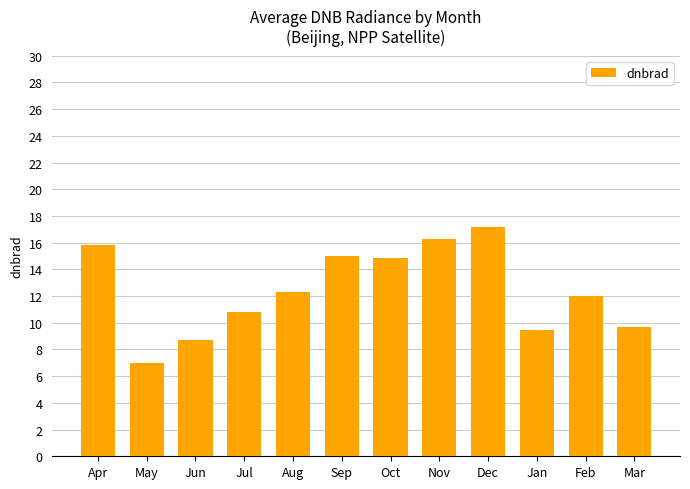

What is the difference between the maximum and minimum values?

10.2